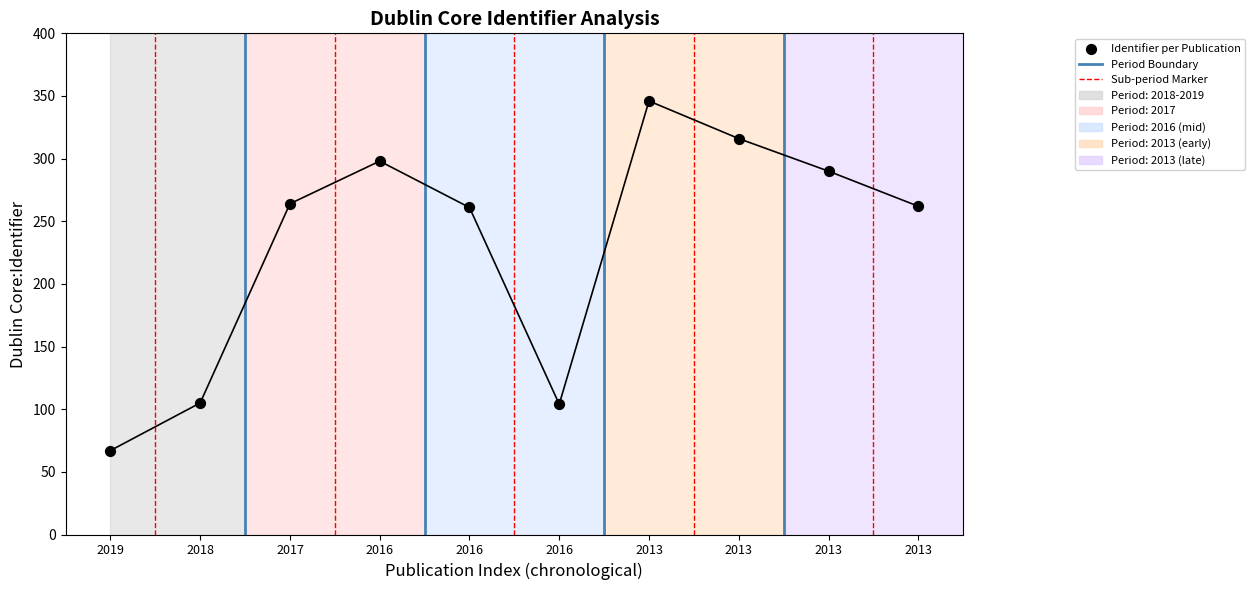

Between 2018 and 2016, which is larger?

2018